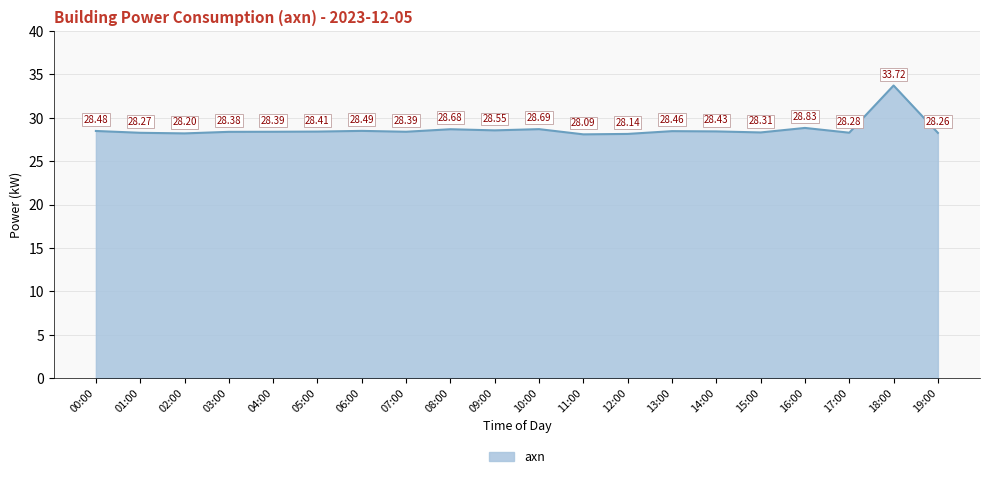

What is the minimum value shown in the chart?

28.1